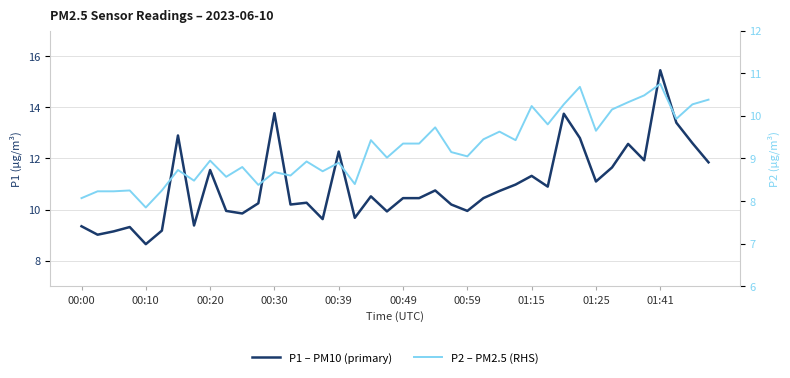

Which series has the largest range (max minus min)?

P1 – PM10 (primary)